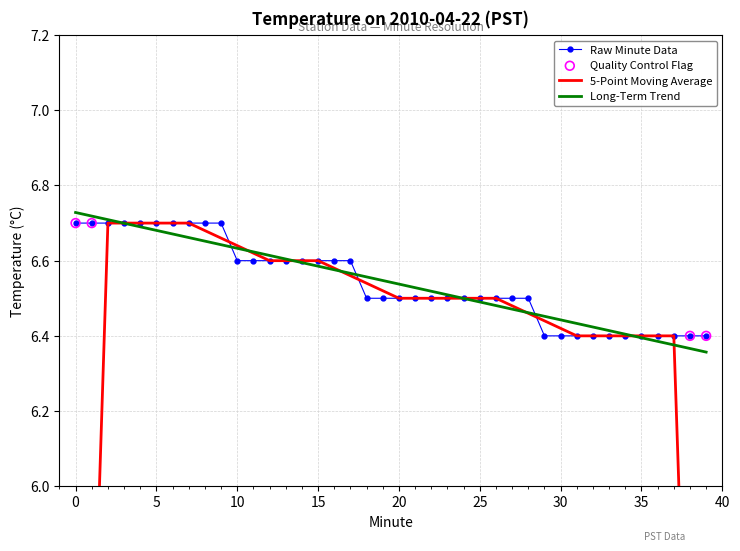

Between 2 and 30, which is larger?

2